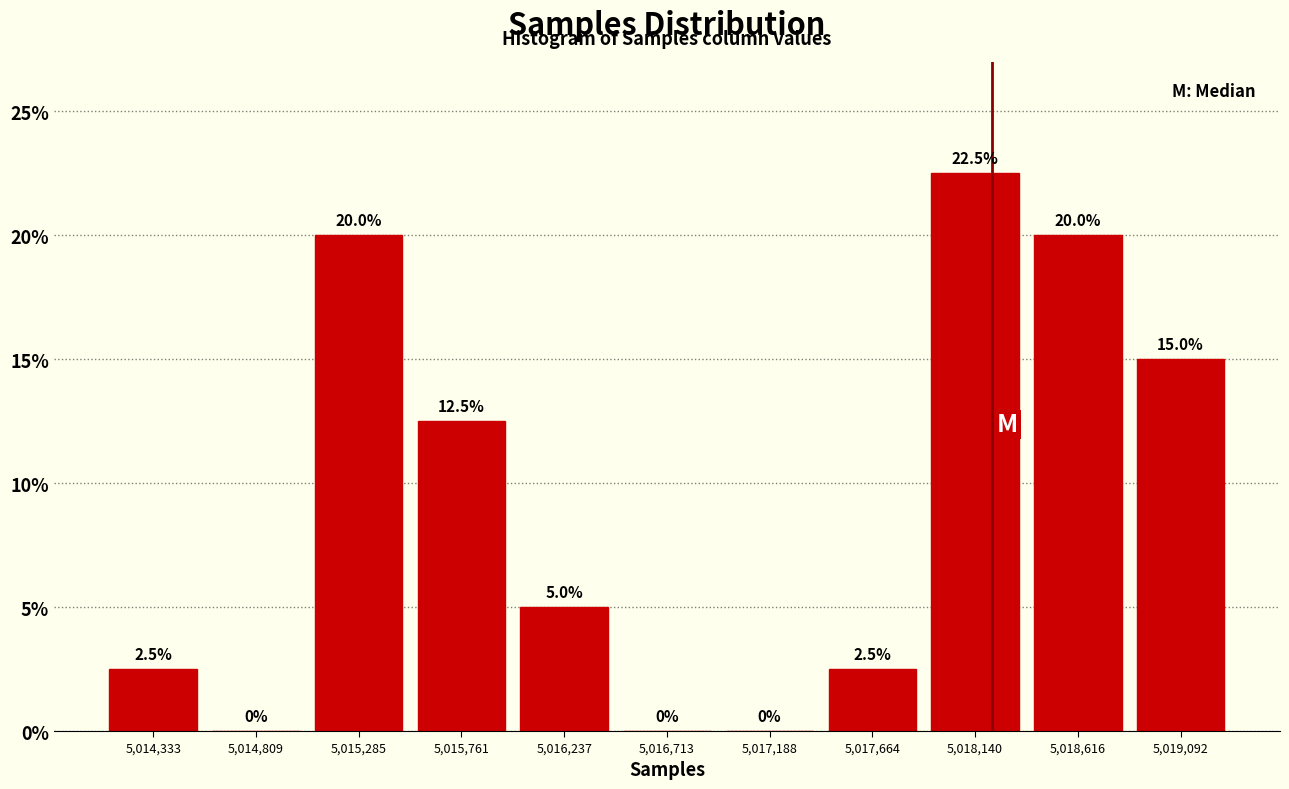

Over which range of the x-axis is the bar tallest?

5017900 to 5018400